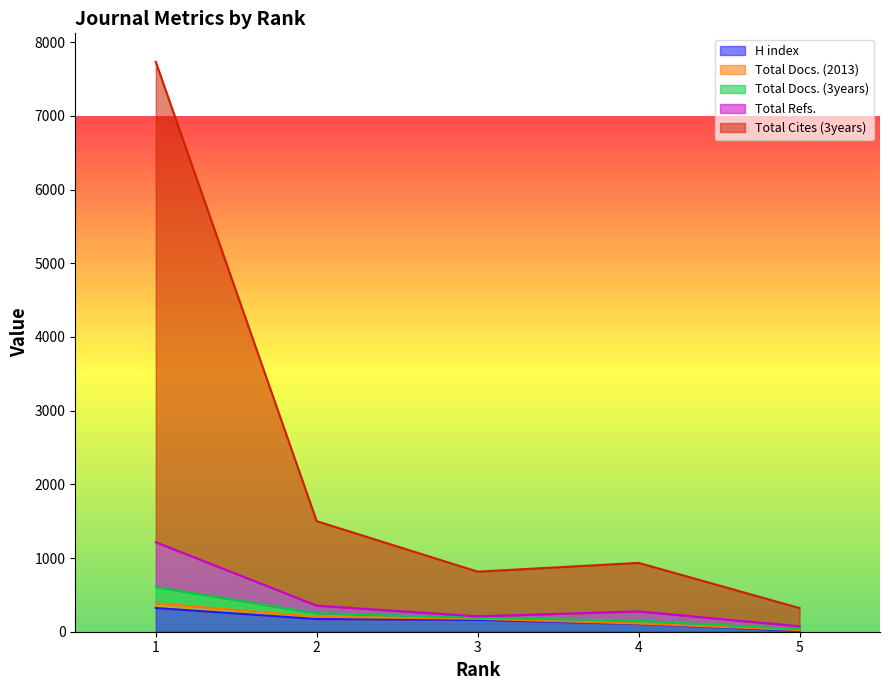

Where is the first local maximum for Total Refs.?

4